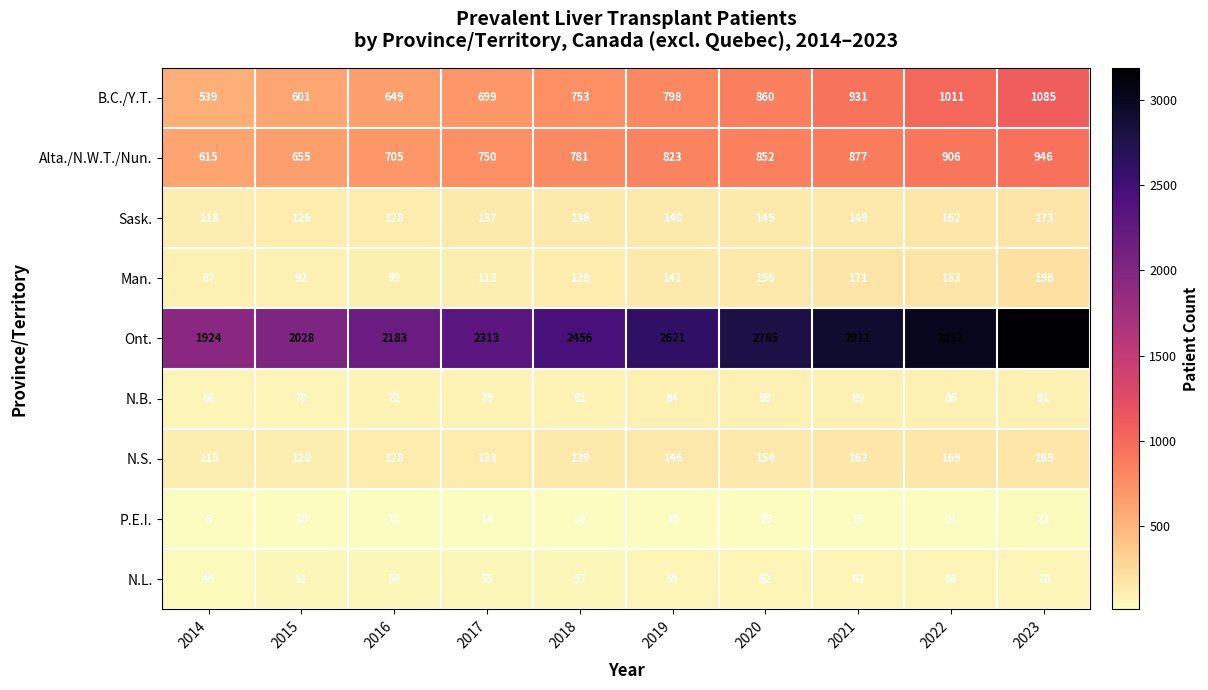

What is the greatest value displayed?

3192